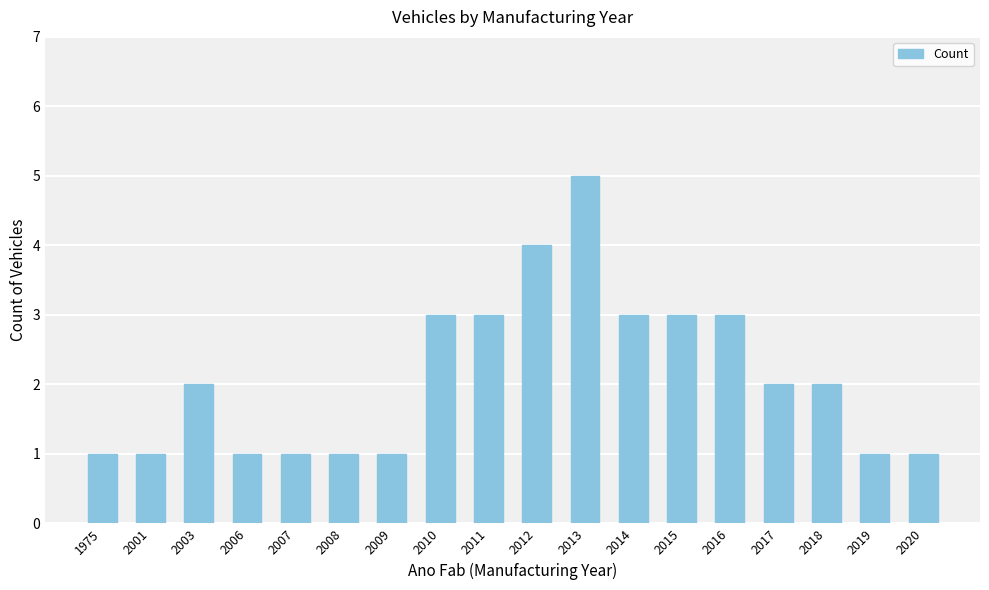

What is the value of the 6th bar from the left?

1